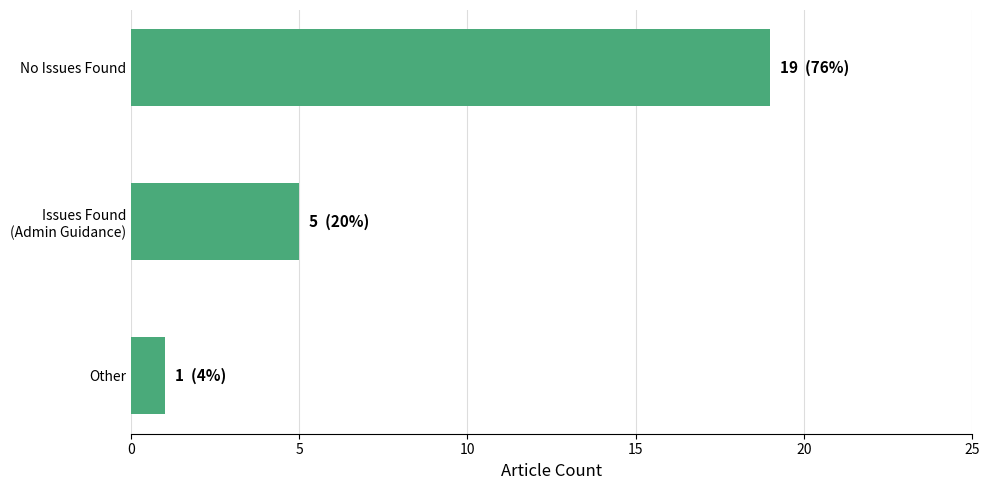

What is the difference between the maximum and minimum values?

18